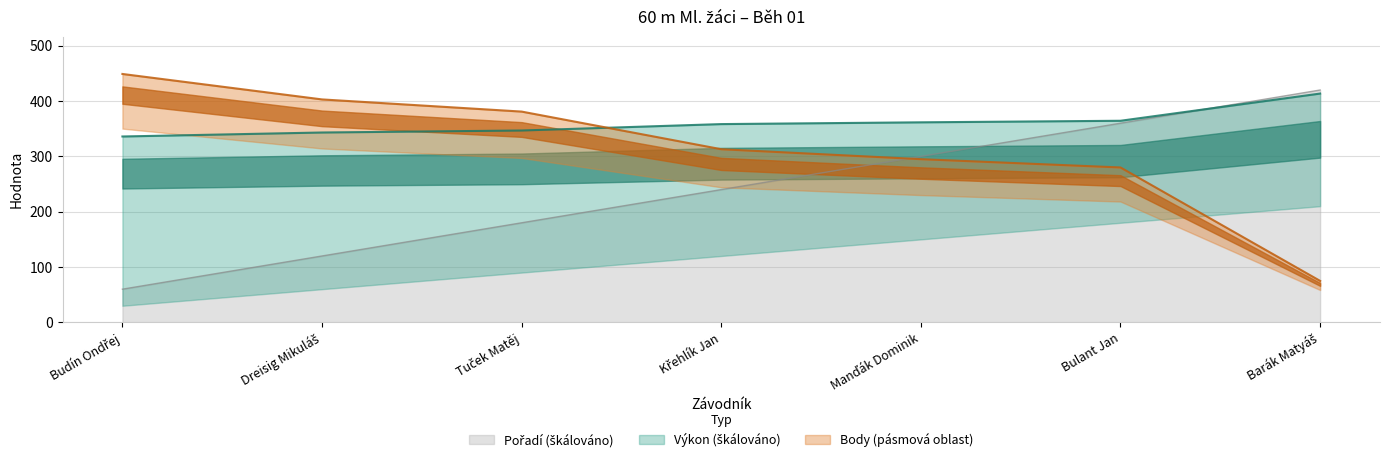

At how many categories does at least one series exceed 172?

7